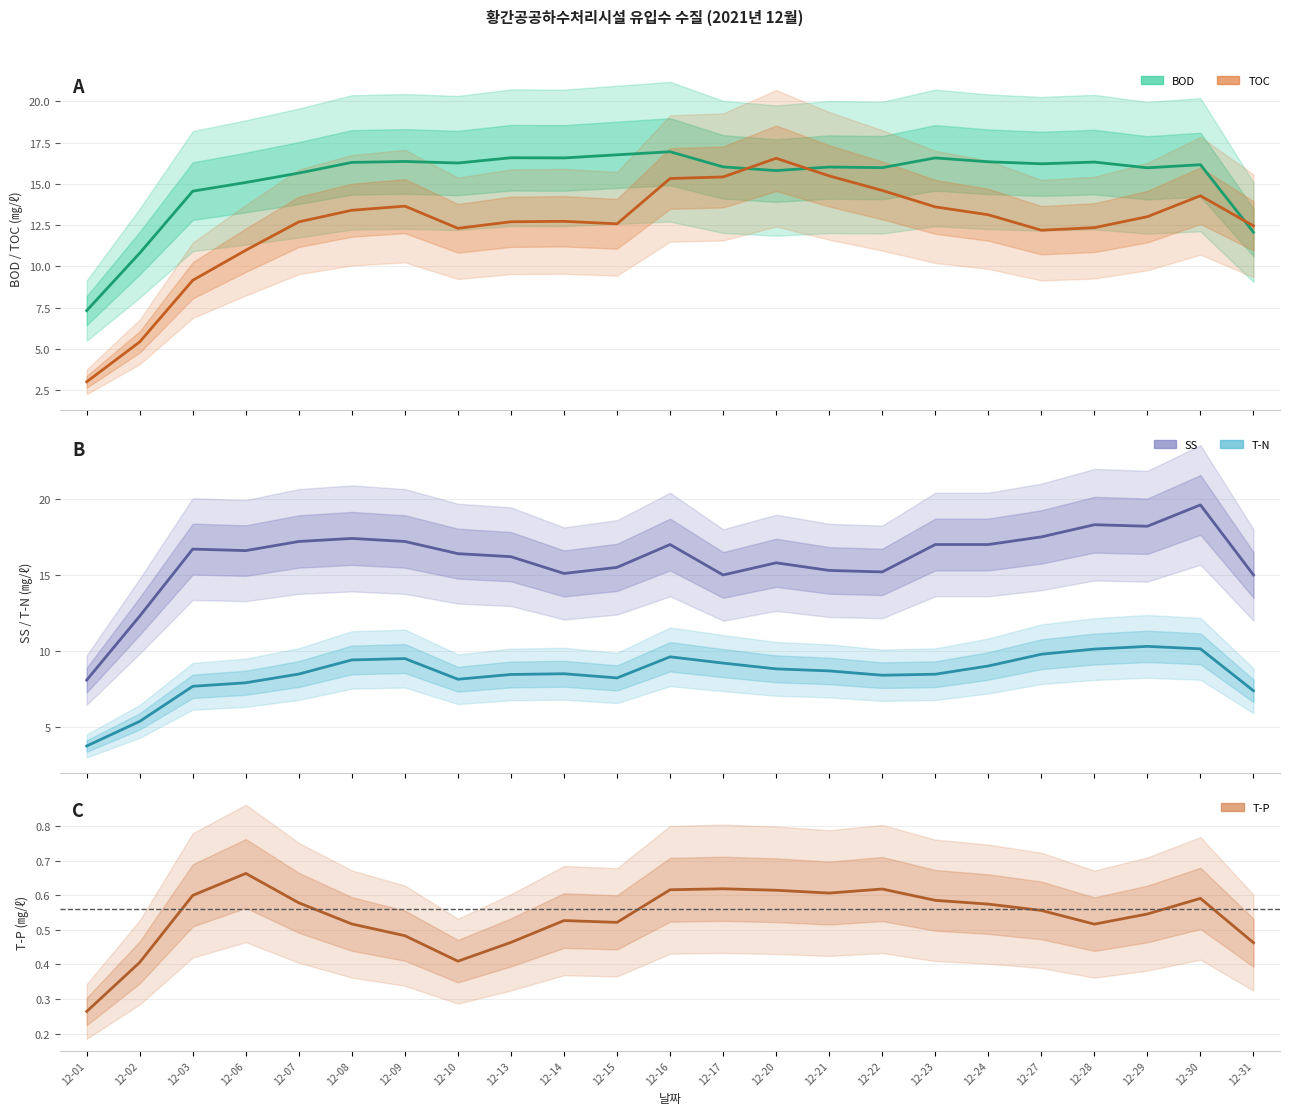

What is the approximate value of TOC at 12-15?

12.6